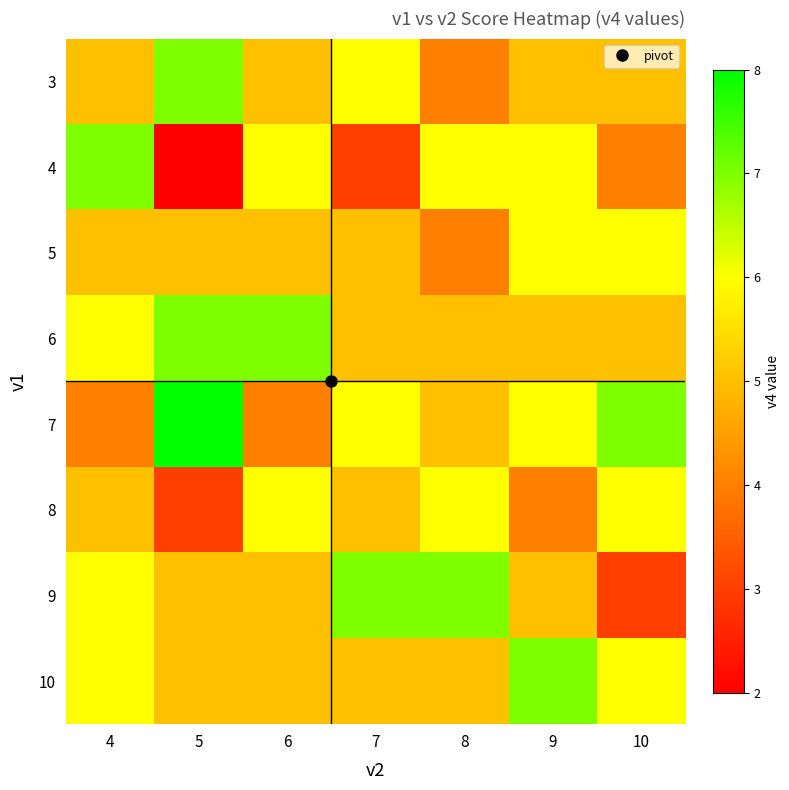

Reading left to right, transcribe all the data shown in this chart.

3: 4=5	5=7	6=5	7=6	8=4	9=5	10=5
4: 4=7	5=2	6=6	7=3	8=6	9=6	10=4
5: 4=5	5=5	6=5	7=5	8=4	9=6	10=6
6: 4=6	5=7	6=7	7=5	8=5	9=5	10=5
7: 4=4	5=8	6=4	7=6	8=5	9=6	10=7
8: 4=5	5=3	6=6	7=5	8=6	9=4	10=6
9: 4=6	5=5	6=5	7=7	8=7	9=5	10=3
10: 4=6	5=5	6=5	7=5	8=5	9=7	10=6